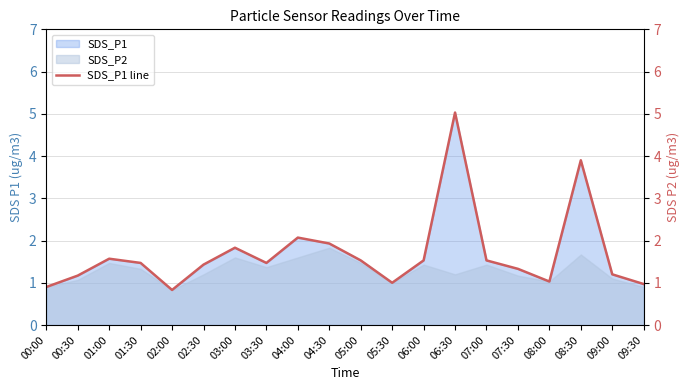

What is the smallest value displayed?

0.8